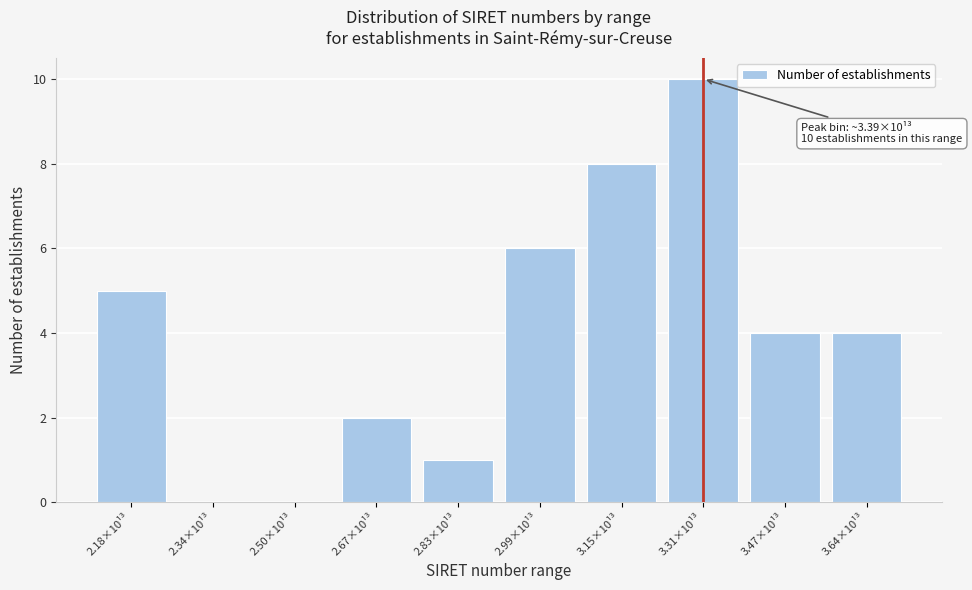

Reading right to left, extract all data points from this chart.

3.64×10¹³=4	3.47×10¹³=4	3.31×10¹³=10	3.15×10¹³=8	2.99×10¹³=6	2.83×10¹³=1	2.67×10¹³=2	2.50×10¹³=0	2.34×10¹³=0	2.18×10¹³=5